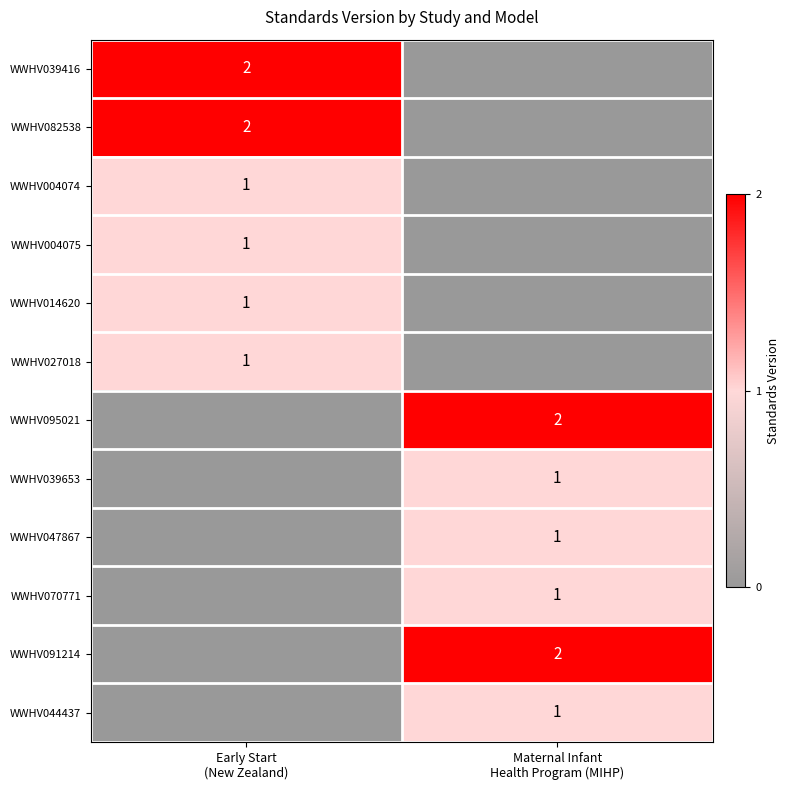

What is the maximum value for WWHV004074?

1